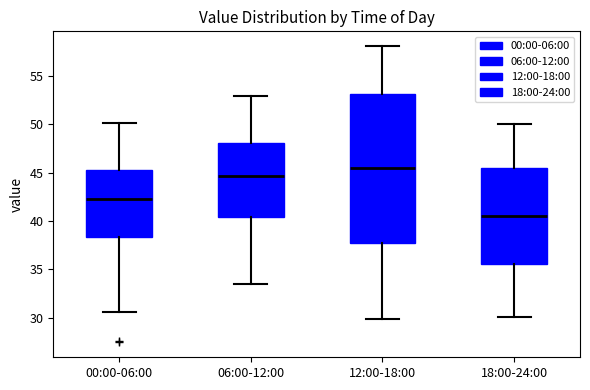

Which box is the tallest, from its lower edge to its upper edge?

12:00-18:00